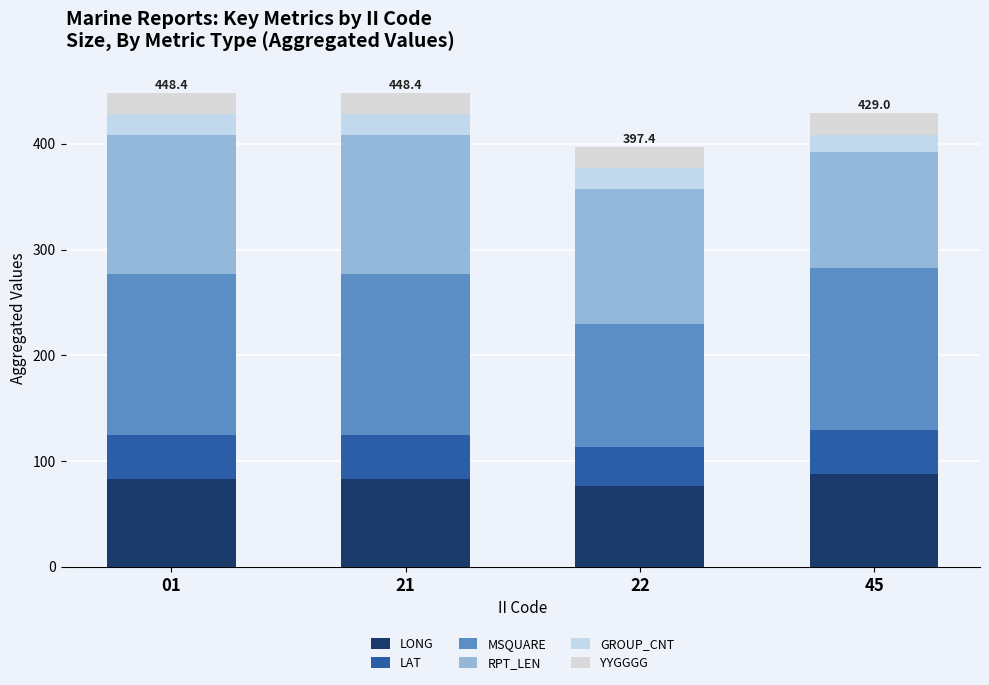

How many data points in LONG are less than 82?

1